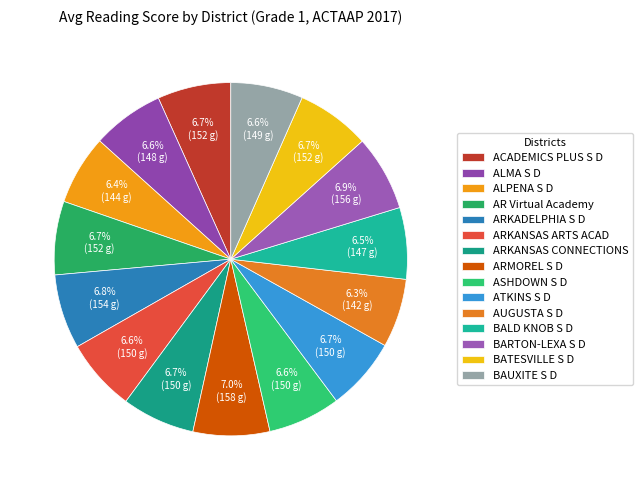

To the nearest percent, what is the difference between the largest and smallest slice percentages?

1%